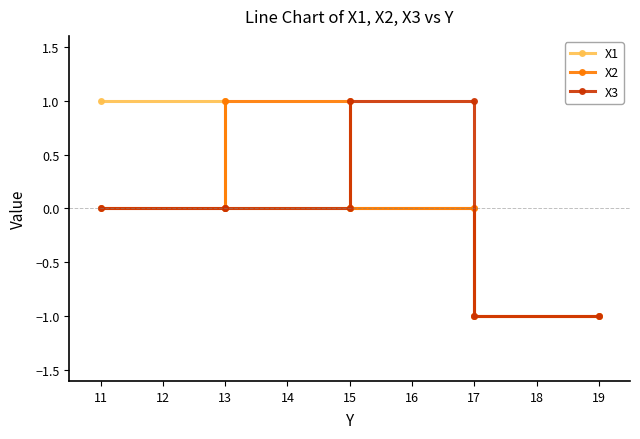

True or false: X1 and X2 cross at least once.

True